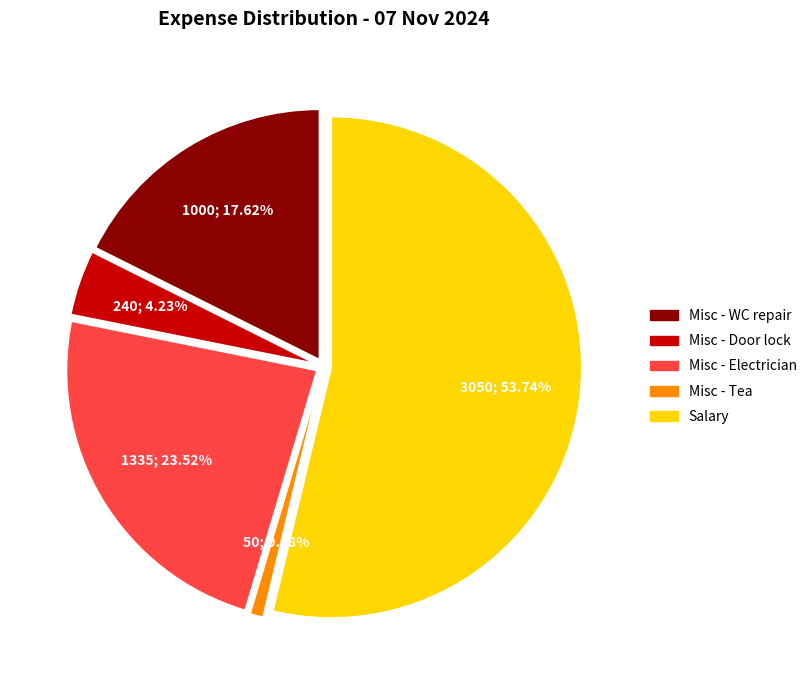

How many slices are in this pie chart?

5